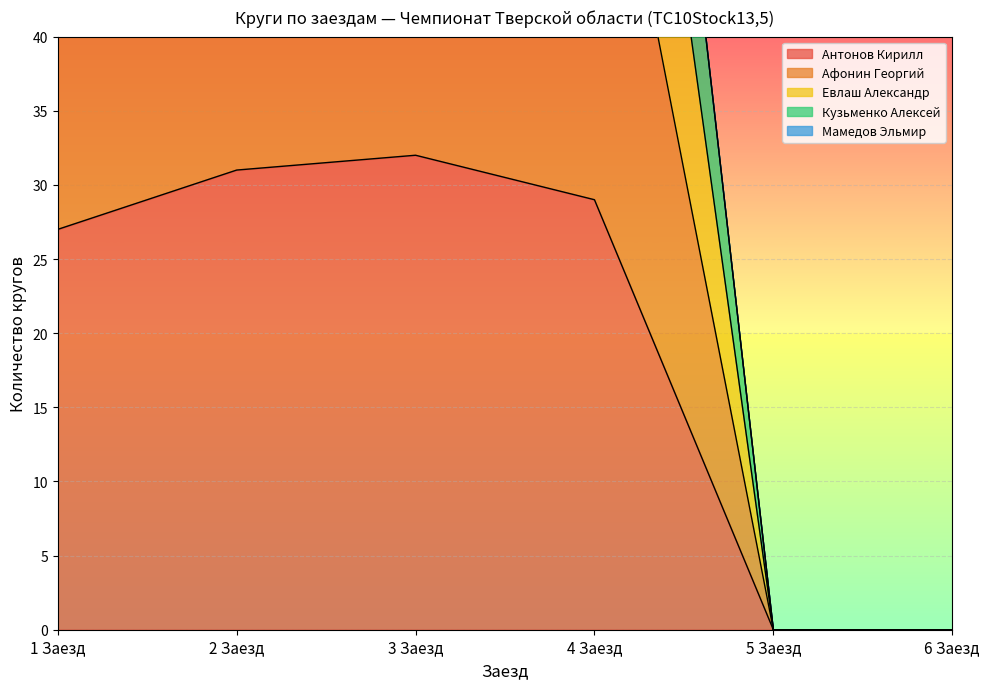

What is the difference between the highest and lowest values at 4 Заезд?

77